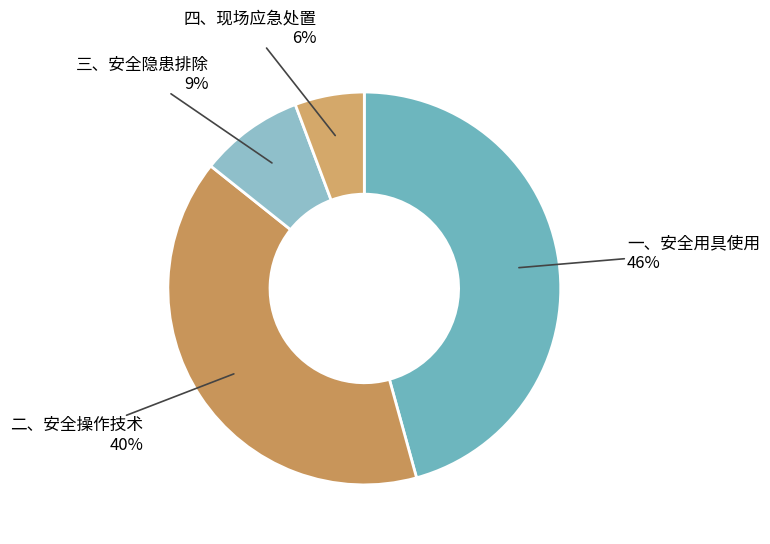

Which slice is the smallest?

四、现场应急处置